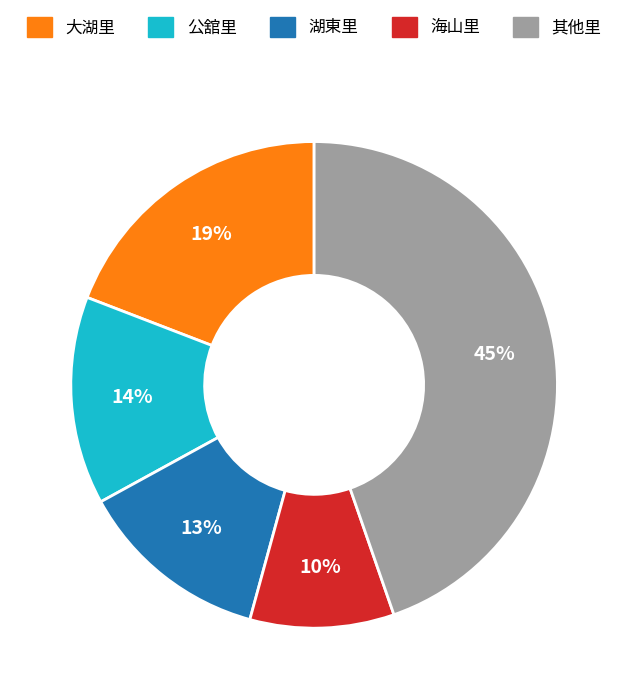

Which category has the smallest portion of the pie?

海山里